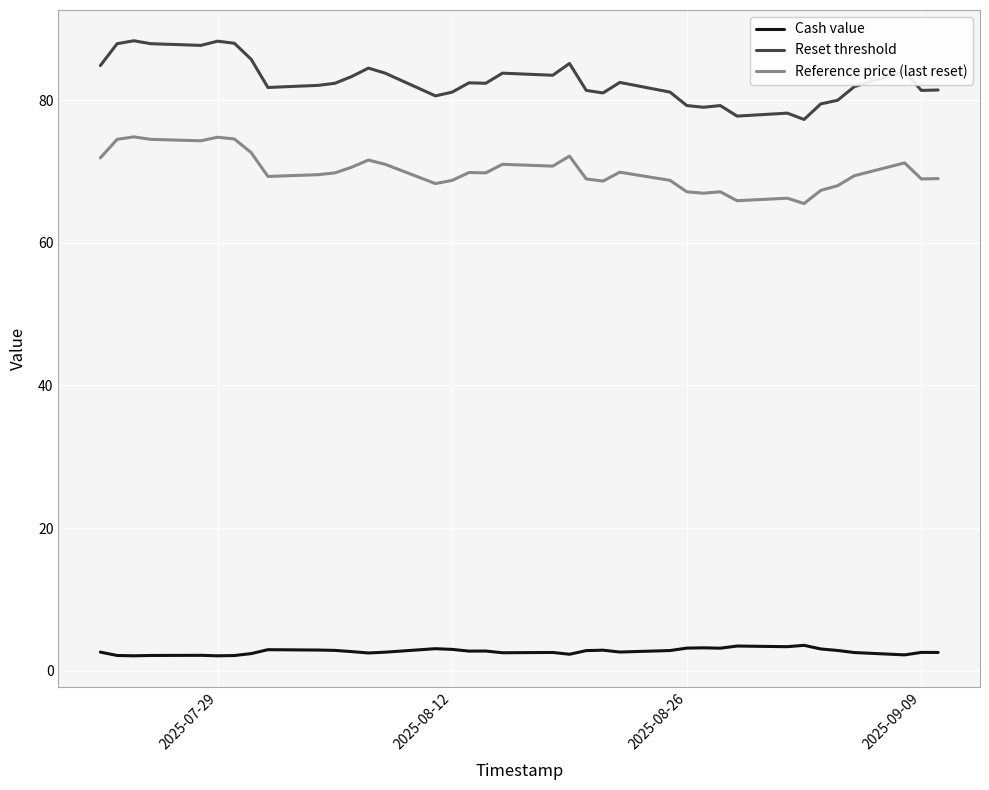

True or false: Reset threshold and Cash value cross at least once.

False